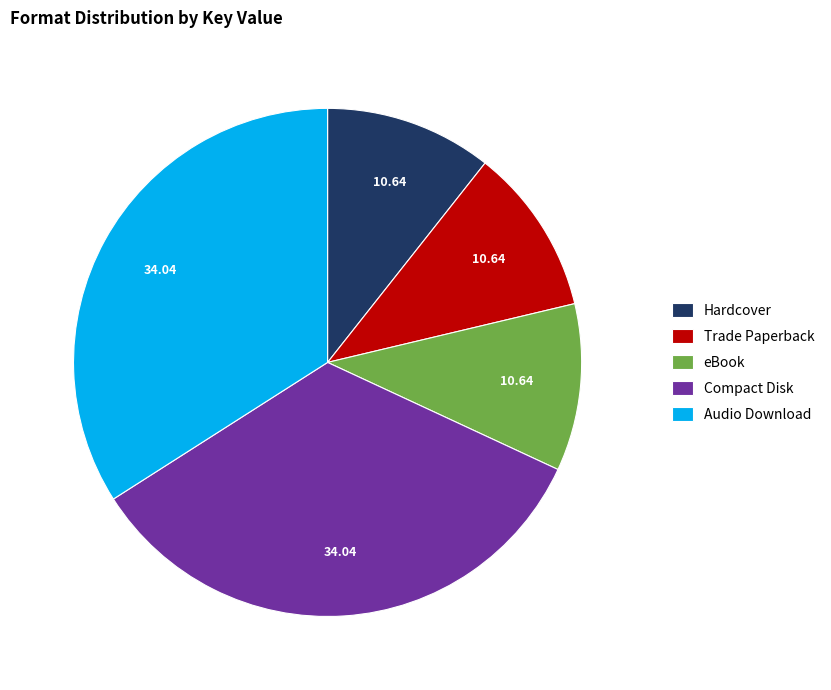

What is the ratio of the value at eBook to the value at Hardcover?

1.0